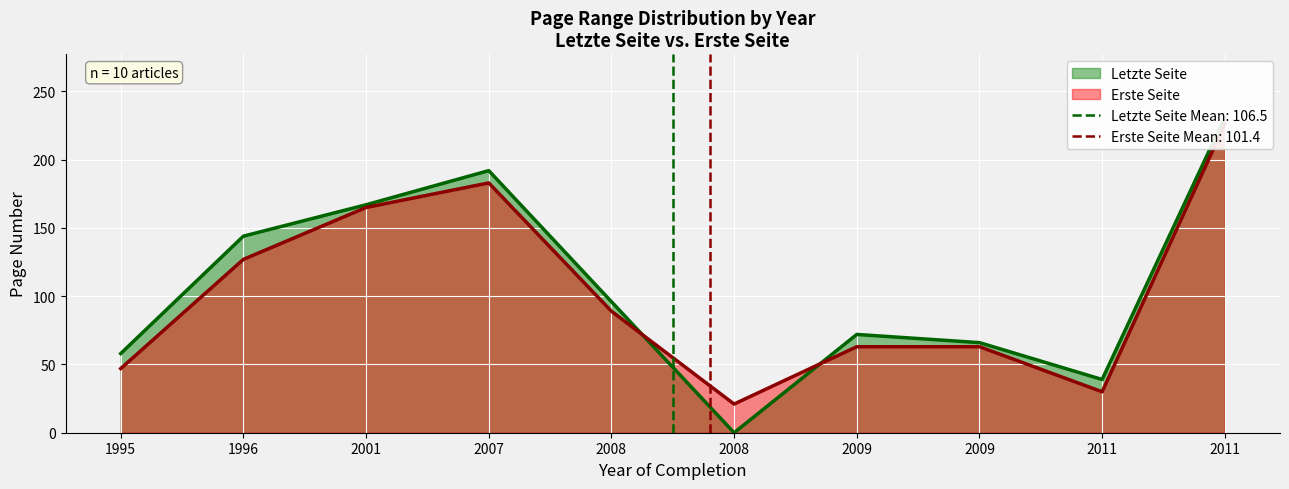

How many intersections are there between Letzte Seite and Erste Seite?

2